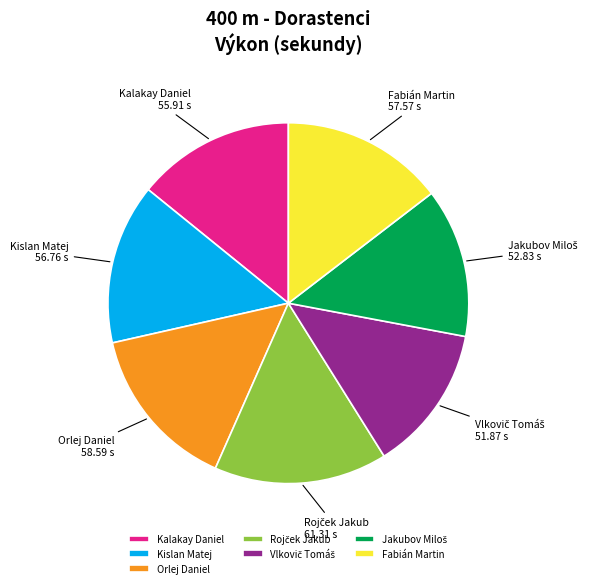

Is it true that Orlej Daniel is 29% of the pie?

False